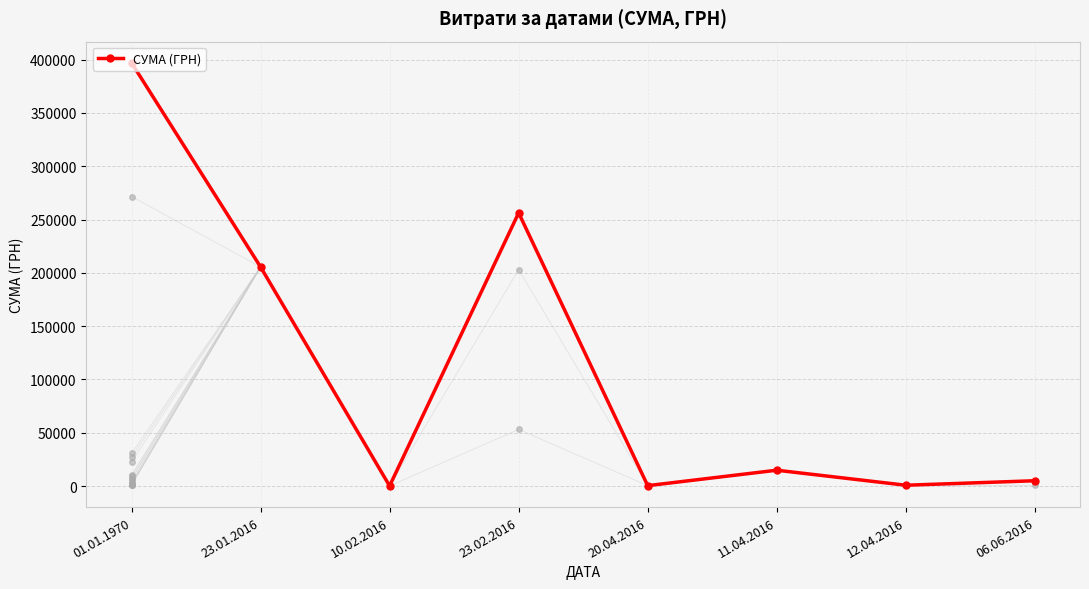

What is the greatest value displayed?

397038.2